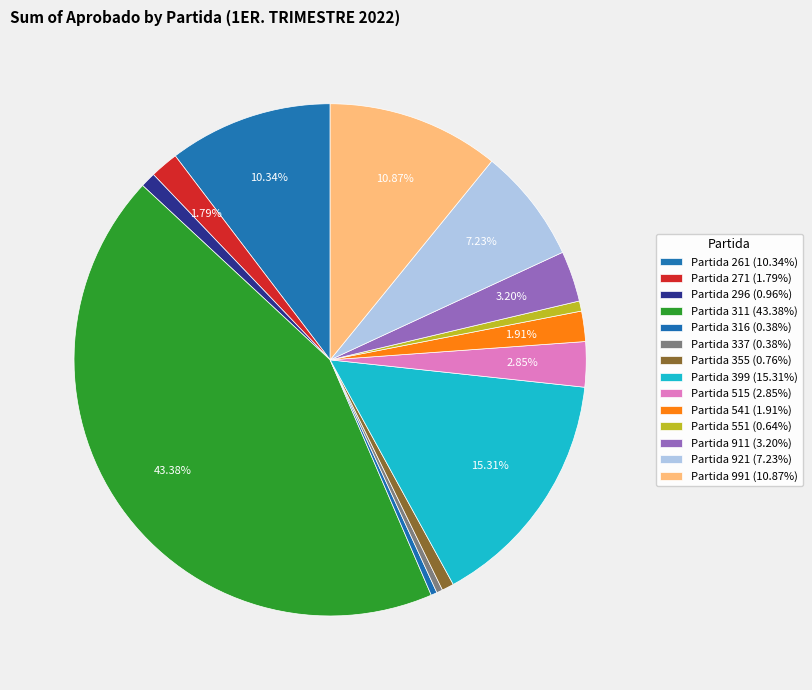

Count the number of slices in the pie.

14